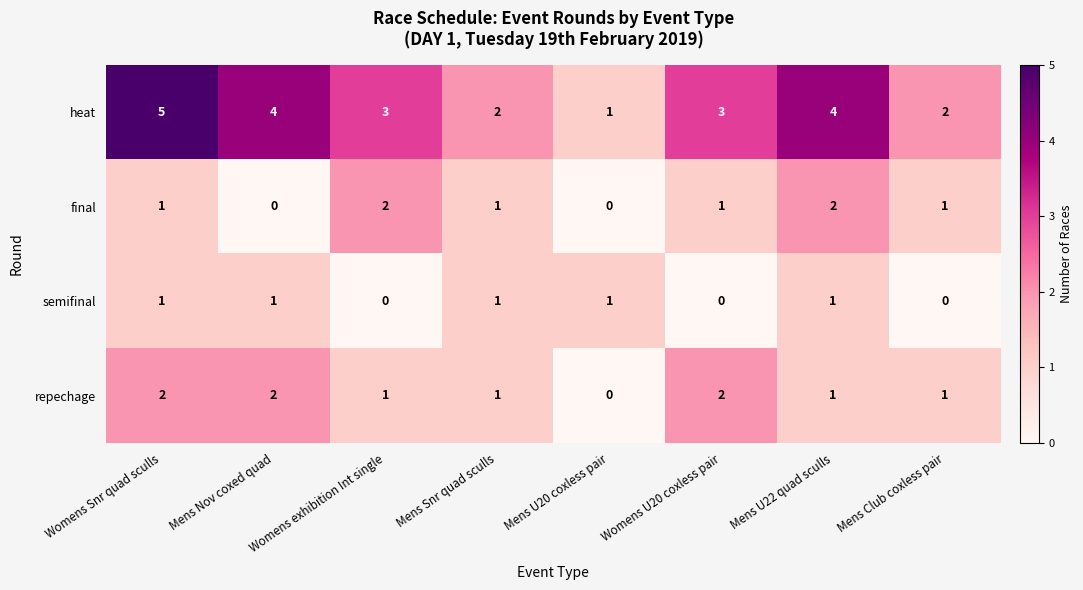

Between Womens Snr quad sculls and Mens Club coxless pair, which series saw the biggest shift?

heat